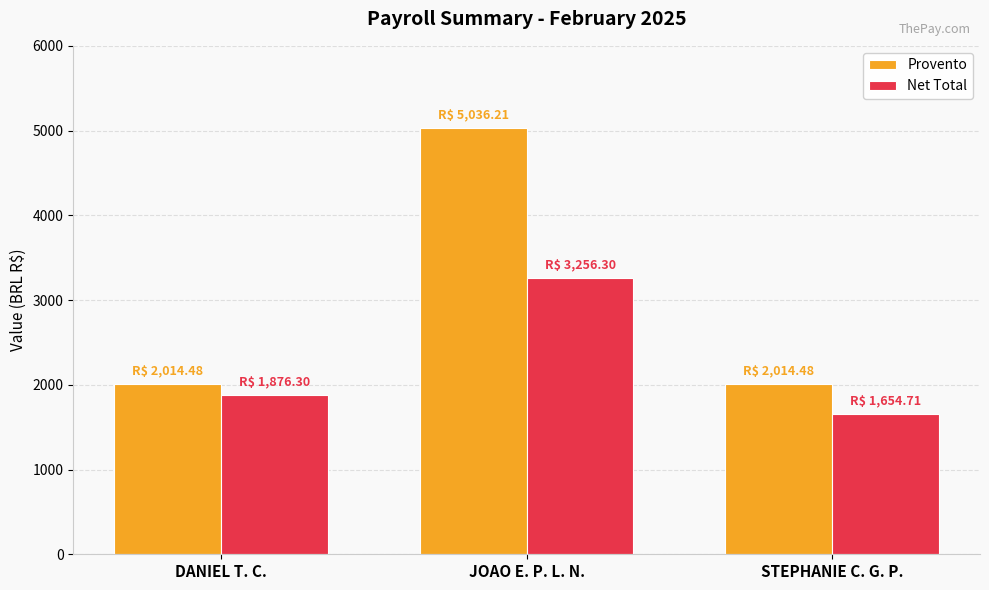

What are all the series names shown in the legend?

Provento, Net Total